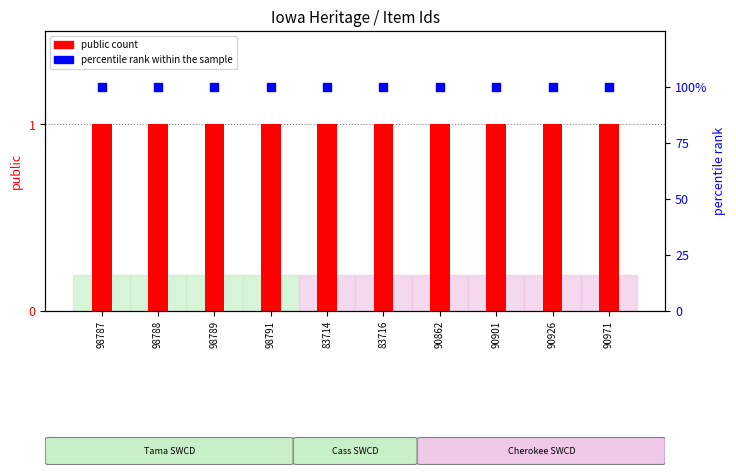

Which series has the widest spread of Y values?

public count